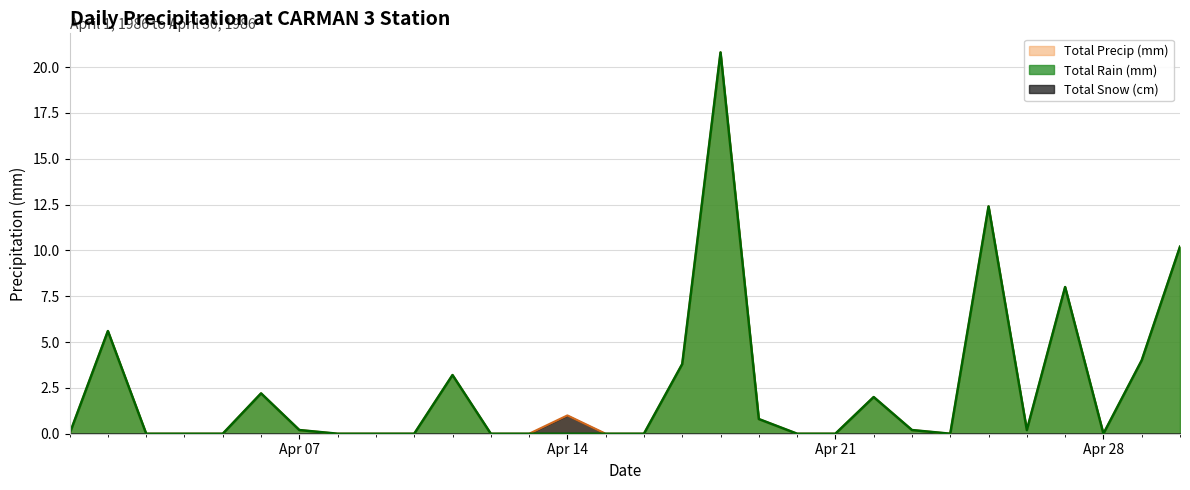

Rank the series at 1986-04-03 from lowest to highest value.

Total Precip (mm), Total Rain (mm)